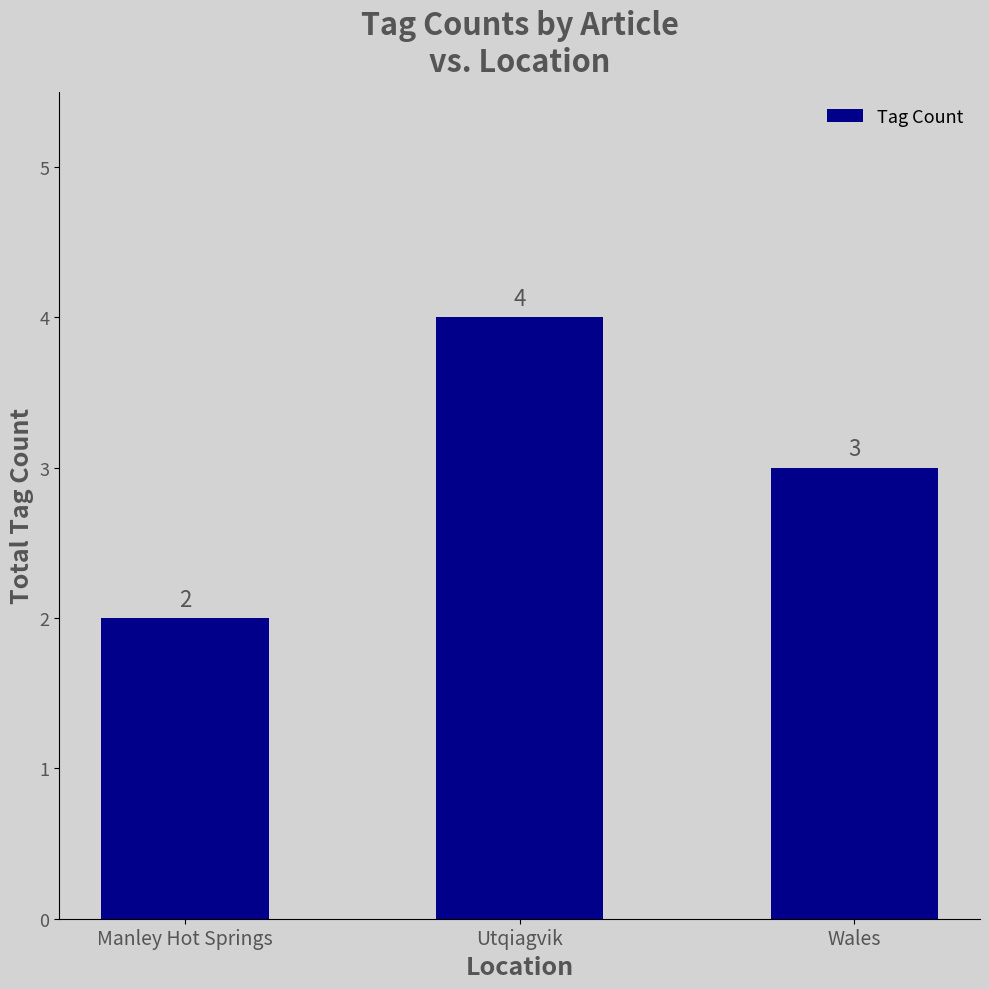

Which has a higher value, Utqiagvik or Wales?

Utqiagvik